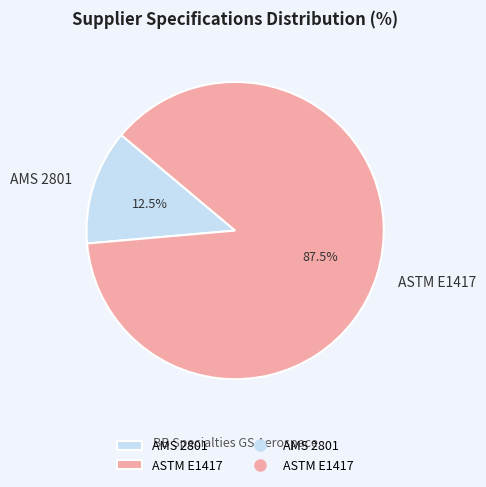

Which category has the smallest portion of the pie?

AMS 2801